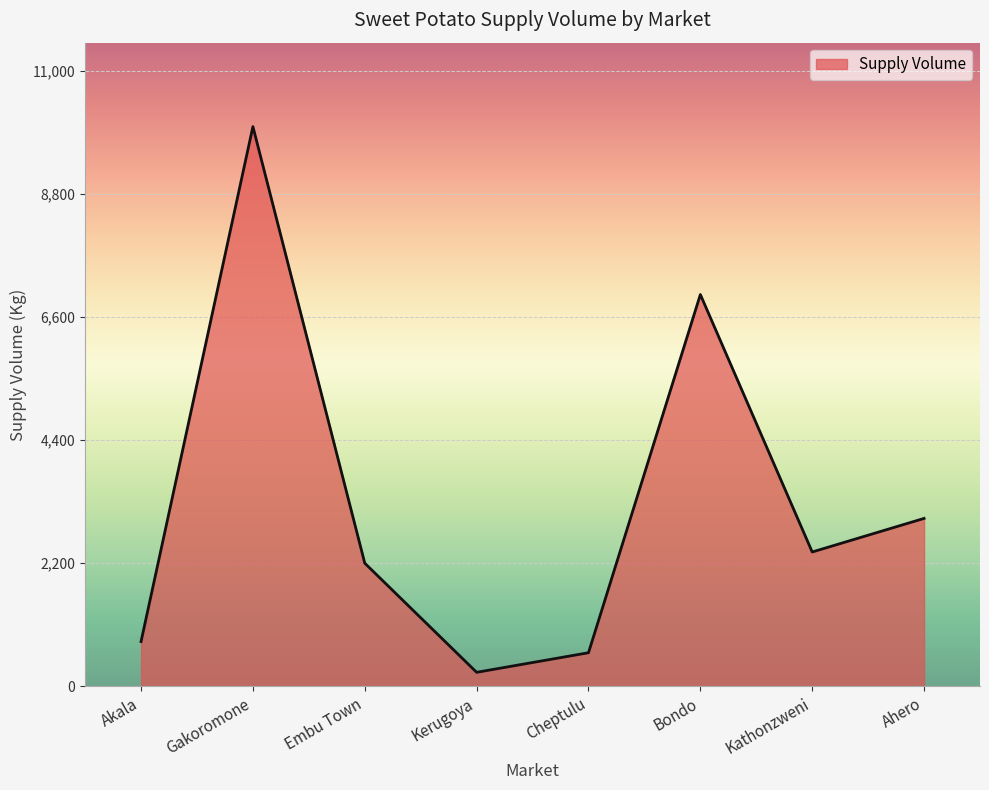

How many interior local valleys (lower than both neighbors) does the data have?

2